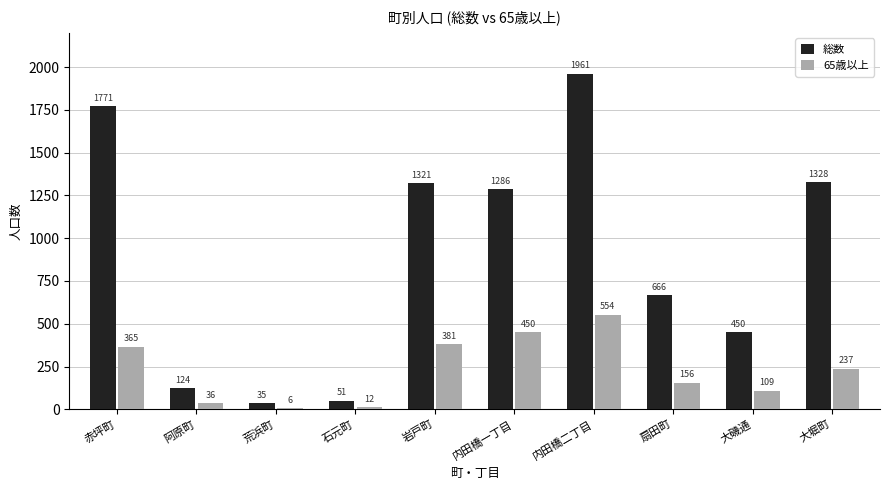

Reading left to right, extract all data points from this chart.

総数: 赤坪町=1771	阿原町=124	荒浜町=35	石元町=51	岩戸町=1321	内田橋一丁目=1286	内田橋二丁目=1961	扇田町=666	大磯通=450	大堀町=1328
65歳以上: 赤坪町=365	阿原町=36	荒浜町=6	石元町=12	岩戸町=381	内田橋一丁目=450	内田橋二丁目=554	扇田町=156	大磯通=109	大堀町=237